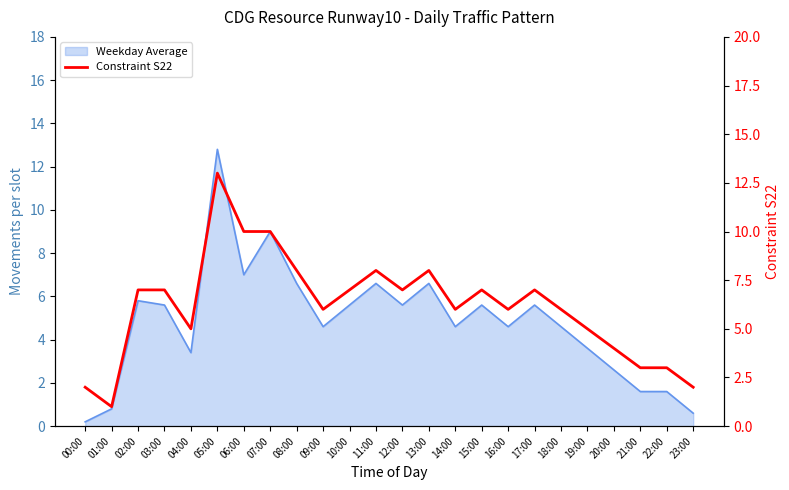

What is the smallest value displayed?

1